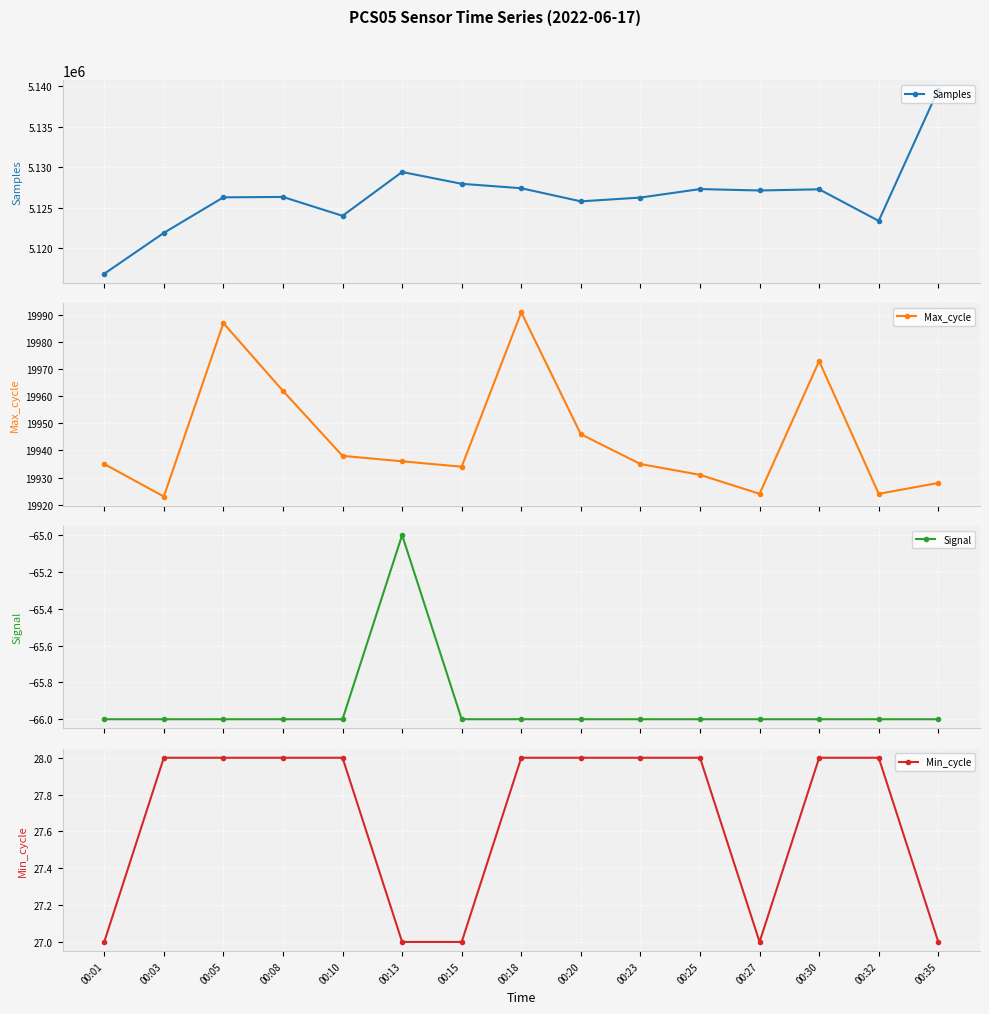

Reading left to right, transcribe all the data shown in this chart.

Samples: 00:01=5116884	00:03=5121920	00:05=5126299	00:08=5126348	00:10=5124023	00:13=5129421	00:15=5127965	00:18=5127421	00:20=5125805	00:23=5126271	00:25=5127317	00:27=5127143	00:30=5127288	00:32=5123399	00:35=5139565
Max_cycle: 00:01=19935	00:03=19923	00:05=19987	00:08=19962	00:10=19938	00:13=19936	00:15=19934	00:18=19991	00:20=19946	00:23=19935	00:25=19931	00:27=19924	00:30=19973	00:32=19924	00:35=19928
Signal: 00:01=-66	00:03=-66	00:05=-66	00:08=-66	00:10=-66	00:13=-65	00:15=-66	00:18=-66	00:20=-66	00:23=-66	00:25=-66	00:27=-66	00:30=-66	00:32=-66	00:35=-66
Min_cycle: 00:01=27	00:03=28	00:05=28	00:08=28	00:10=28	00:13=27	00:15=27	00:18=28	00:20=28	00:23=28	00:25=28	00:27=27	00:30=28	00:32=28	00:35=27